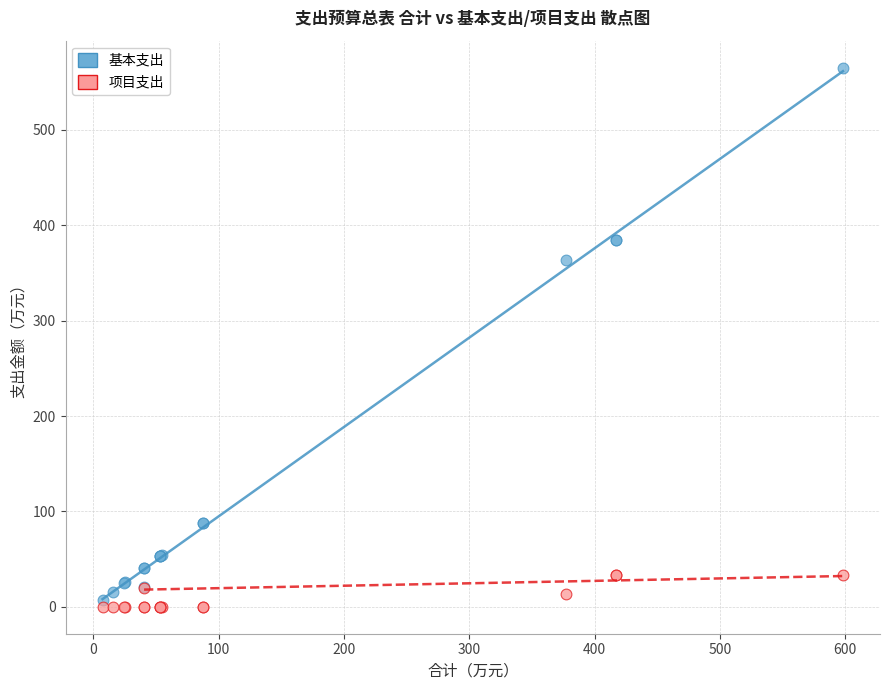

Which series reaches the maximum Y coordinate?

基本支出